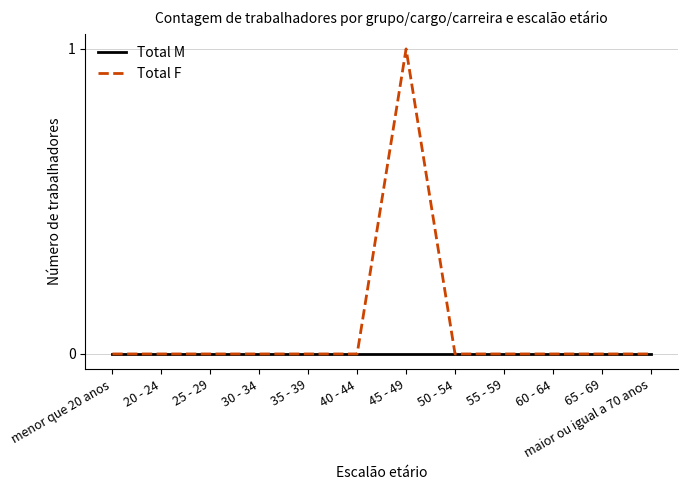

What are all the series names shown in the legend?

Total M, Total F